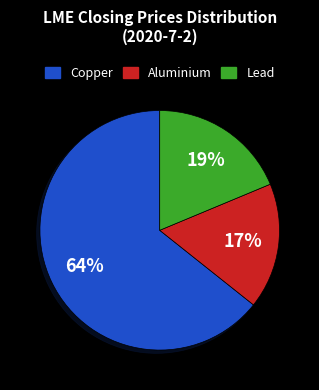

To the nearest percent, what is the difference between the largest and smallest slice percentages?

47%